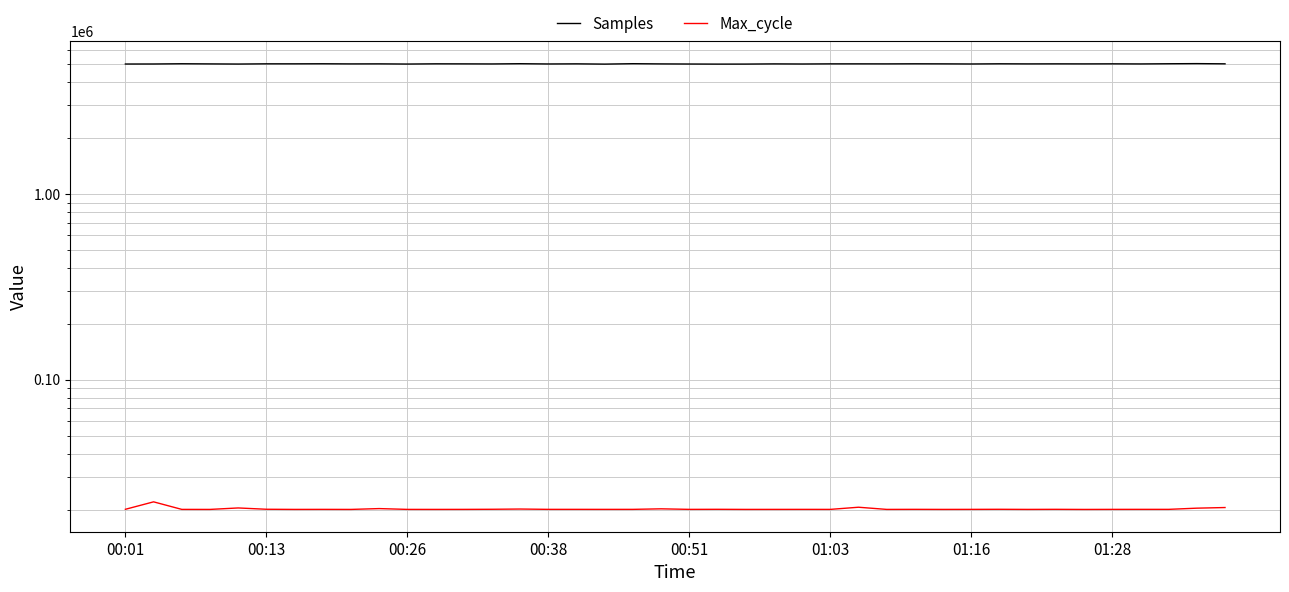

The Samples series shows 5013552 at 00:51. True or false?

True